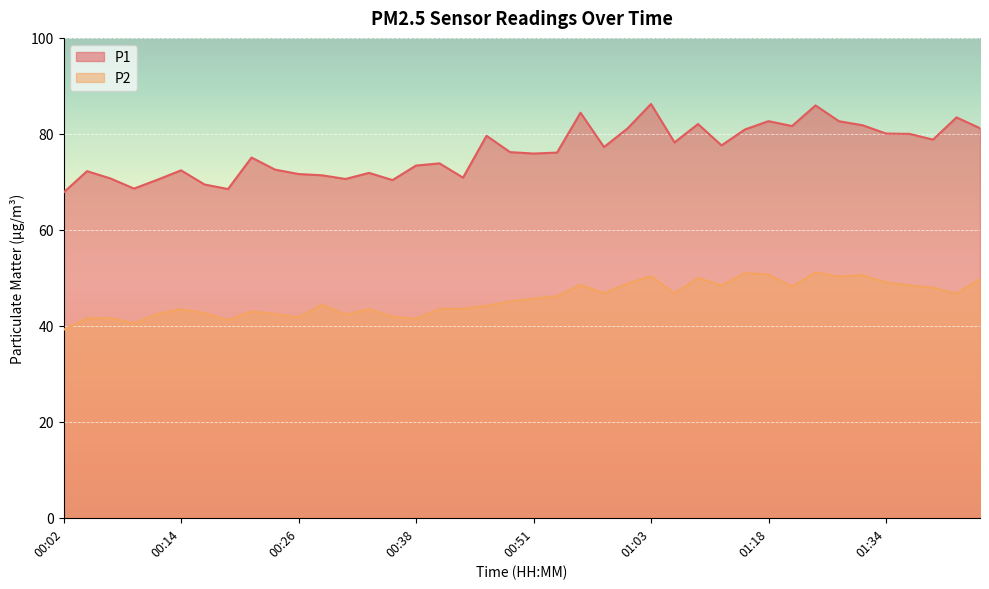

Where is the first local minimum for P1?

00:09